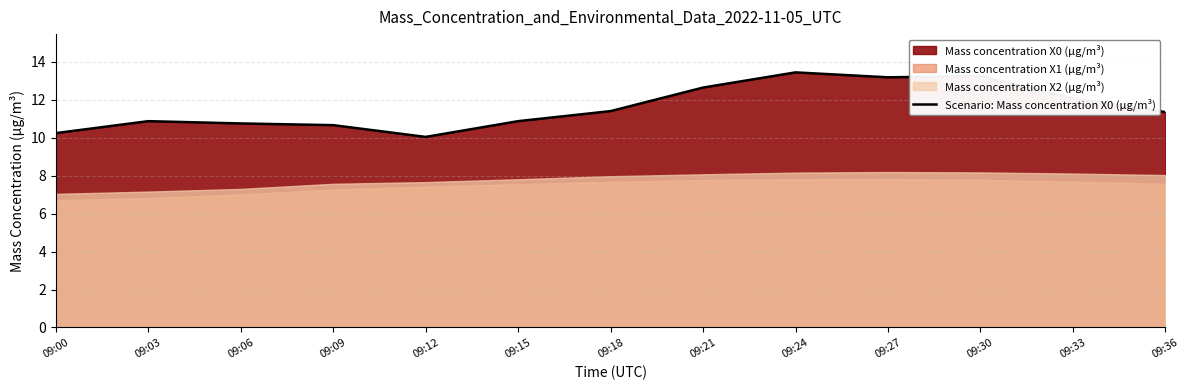

Is it true that Scenario: Mass concentration X0 (μg/m³) equals 4.1 at 09:03?

False